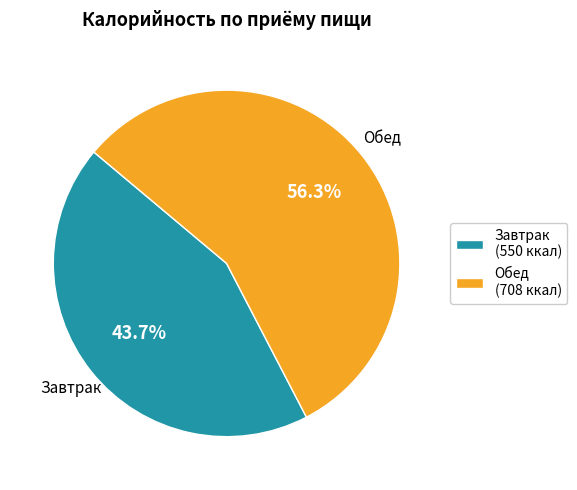

Which category has the biggest portion of the pie?

Обед